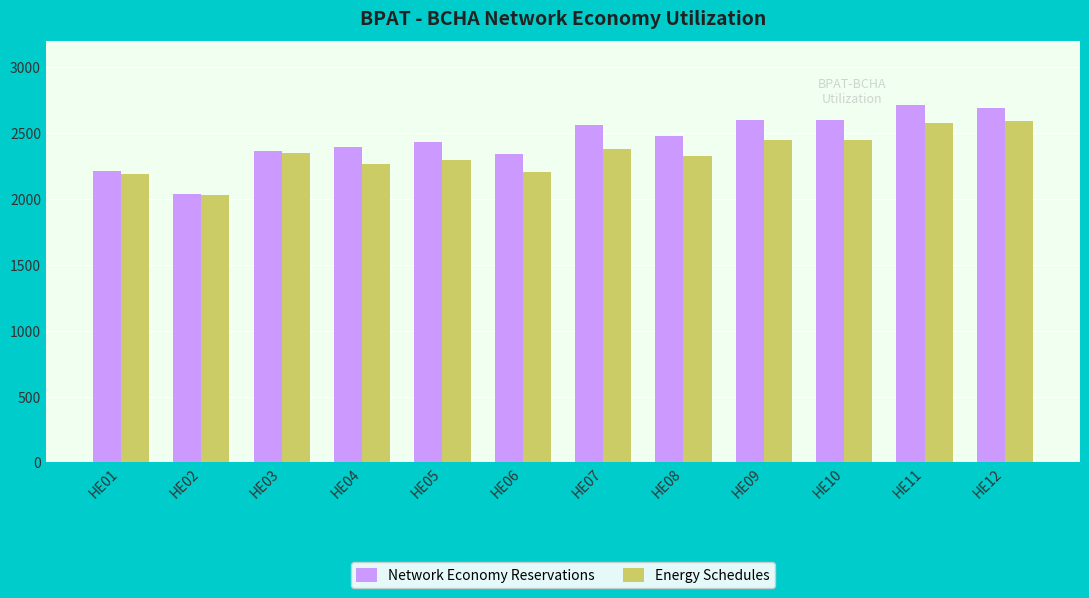

Is the value of Energy Schedules at HE02 greater than the value of Network Economy Reservations at HE12?

No